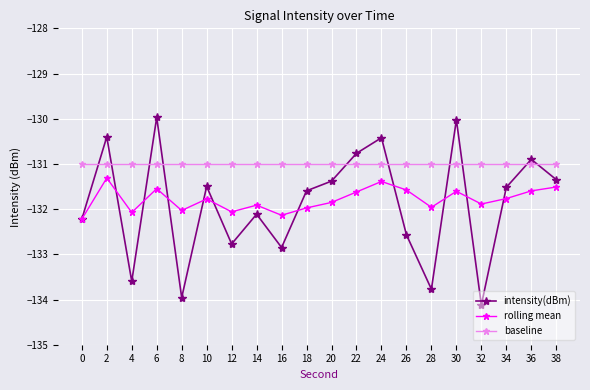

After their last crossing, which series has the higher values: rolling mean or intensity(dBm)?

intensity(dBm)